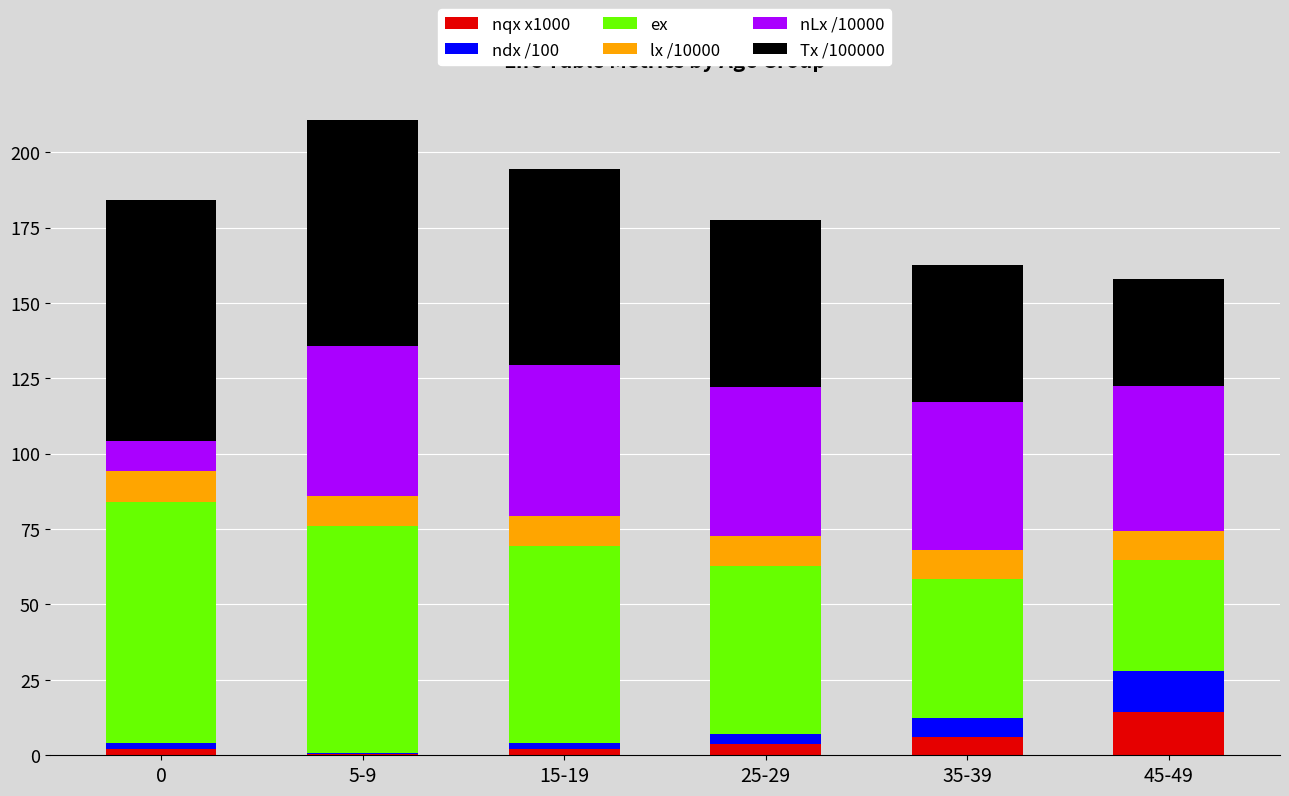

True or false: nqx x1000 has a value of 3.1 at 45-49.

False